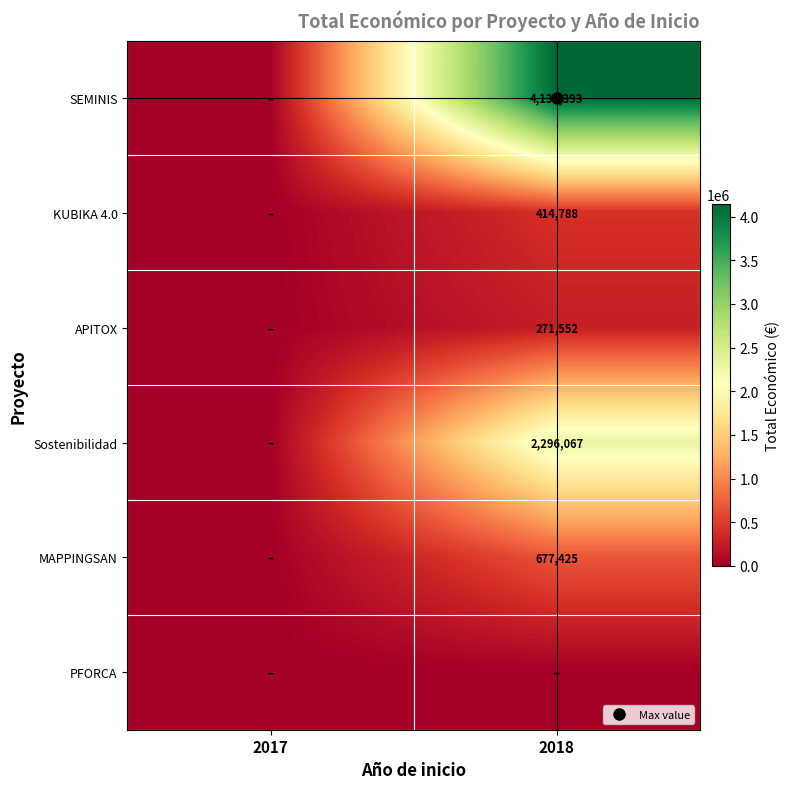

Which series has the largest total across all categories?

SEMINIS